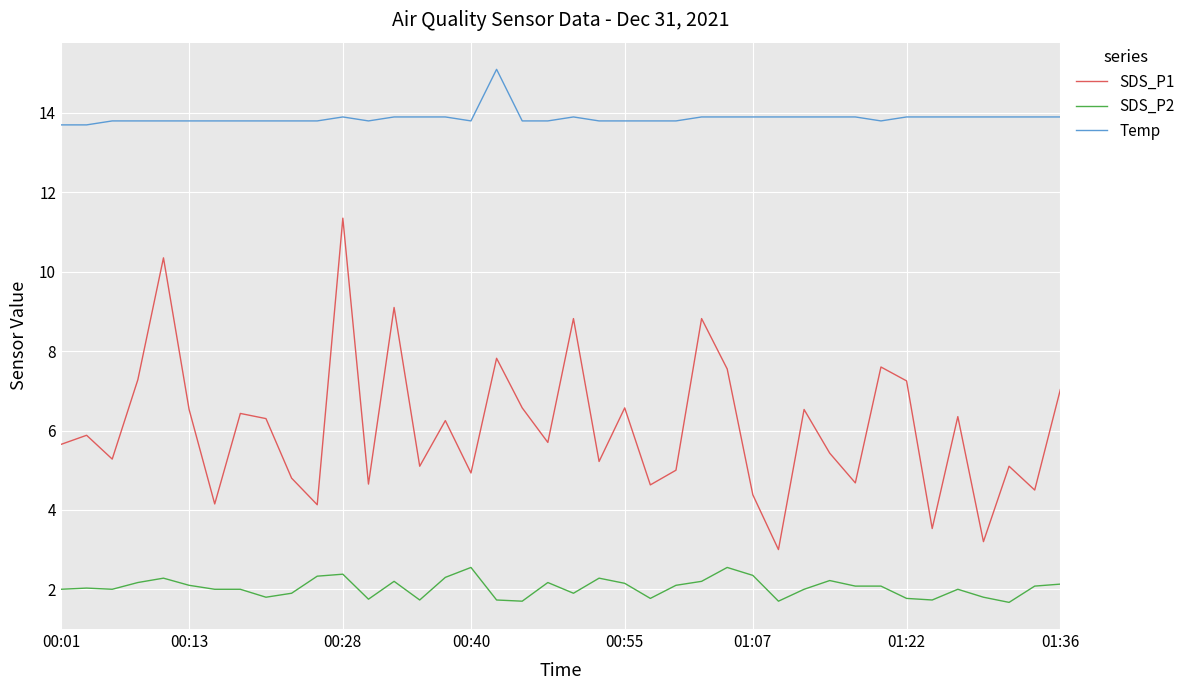

Which series has the largest total across all categories?

Temp